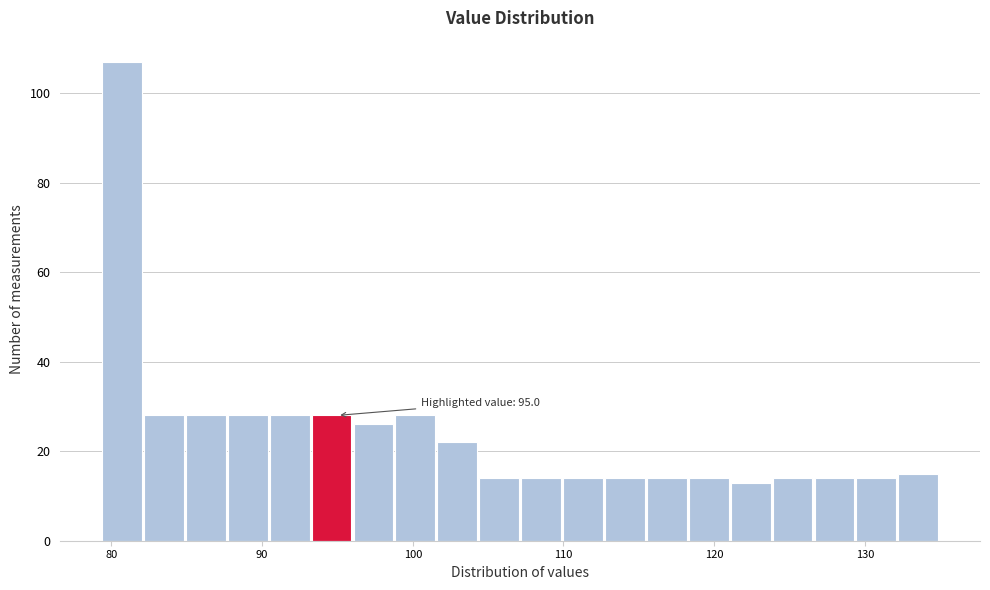

Around what value on the x-axis is the tallest bar? Give the approximate position of its centre, as read against the axis.

81